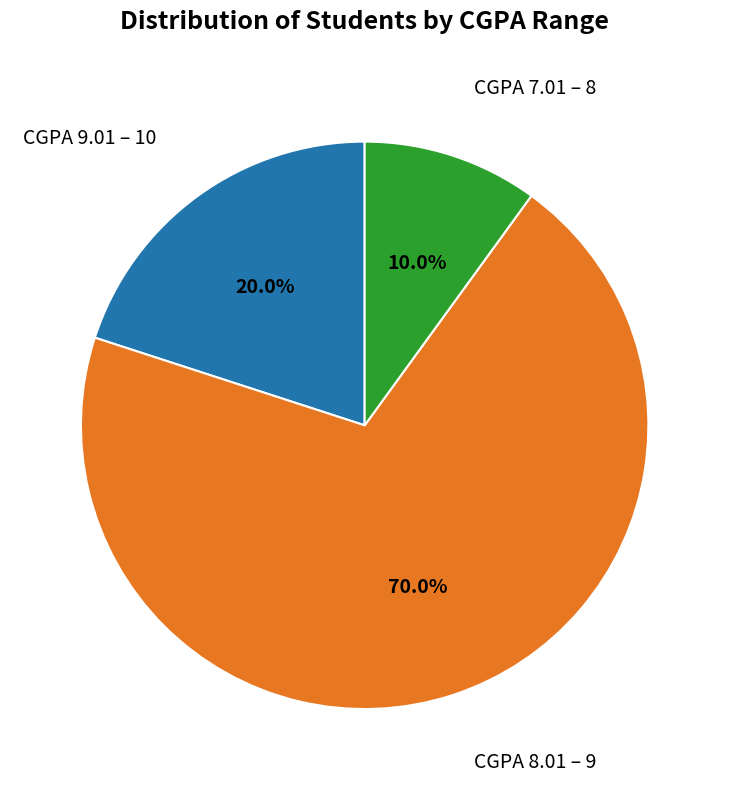

Is there a majority slice in this chart?

Yes